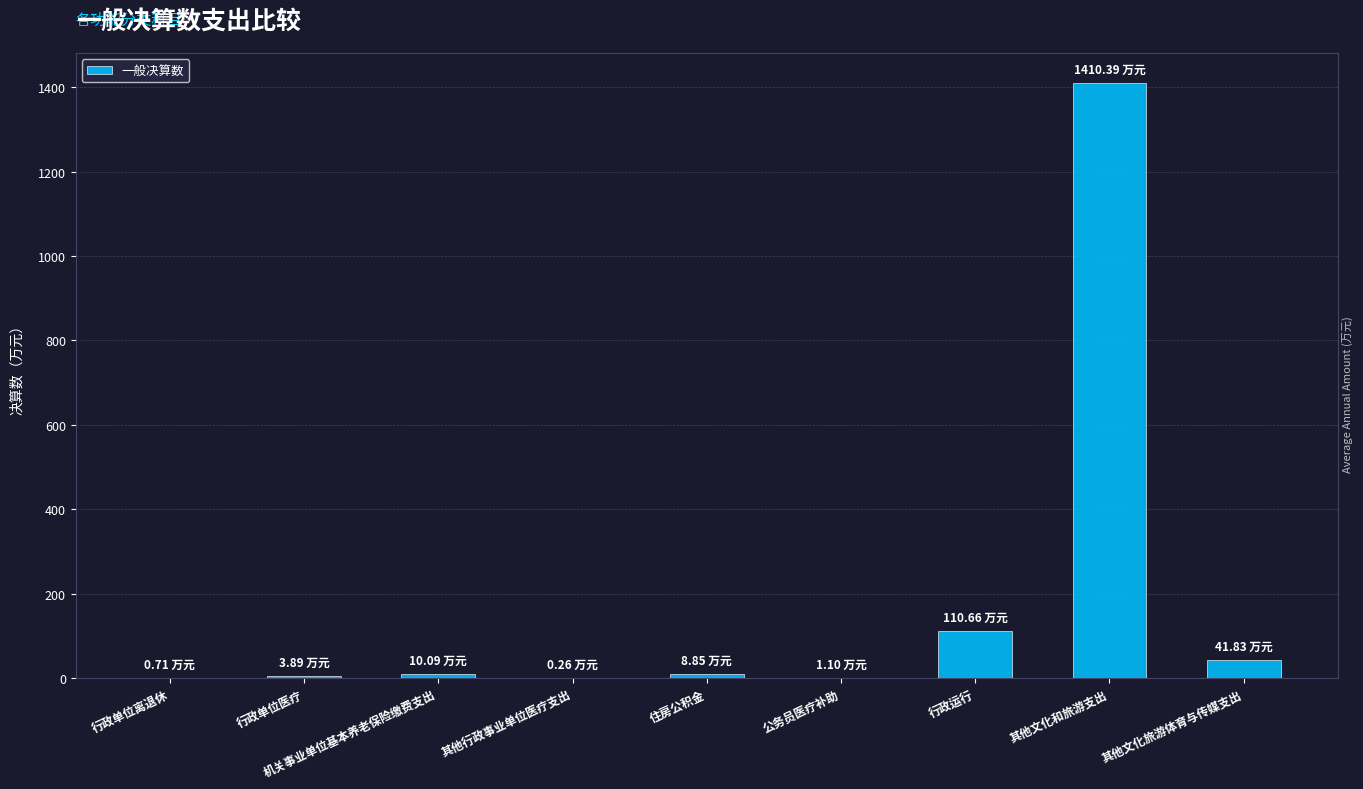

Are the bars horizontal?

No